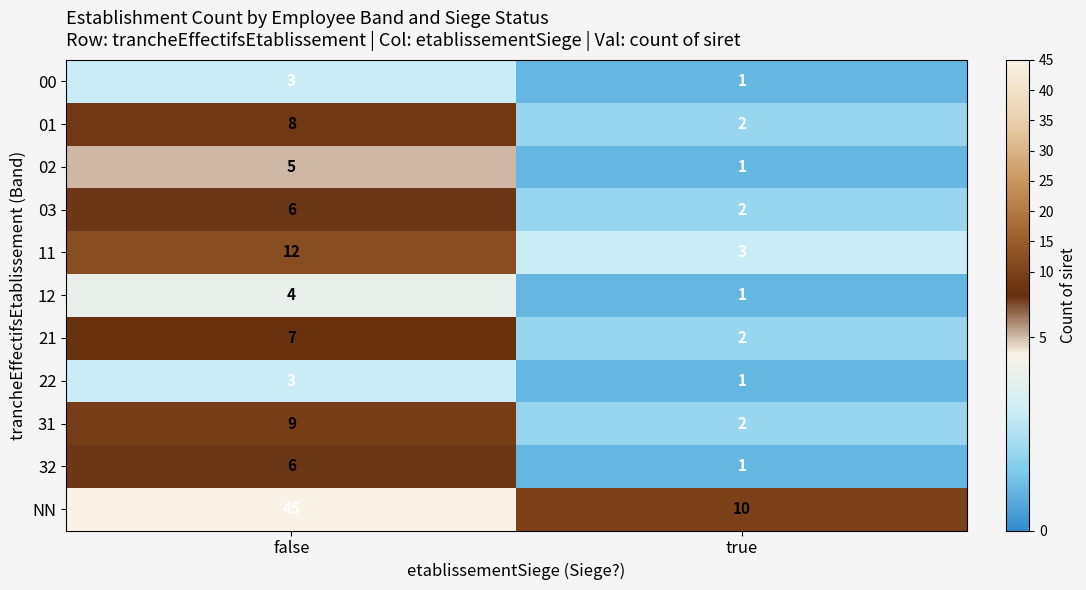

At which label is 32 closest to 3?

true